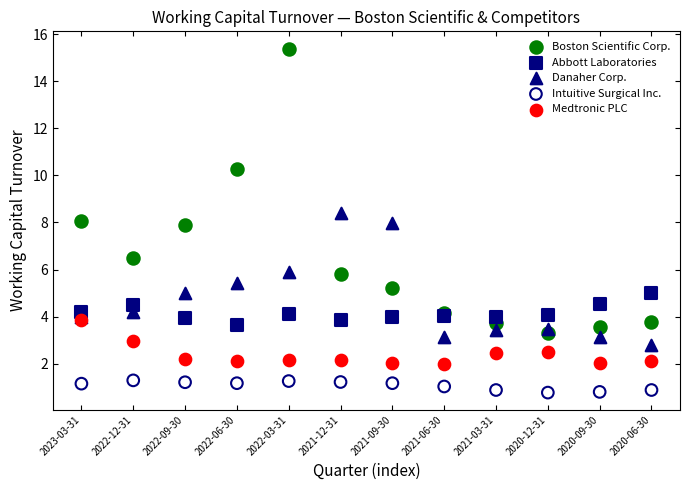

What are all the series names shown in the legend?

Boston Scientific Corp., Abbott Laboratories, Danaher Corp., Intuitive Surgical Inc., Medtronic PLC